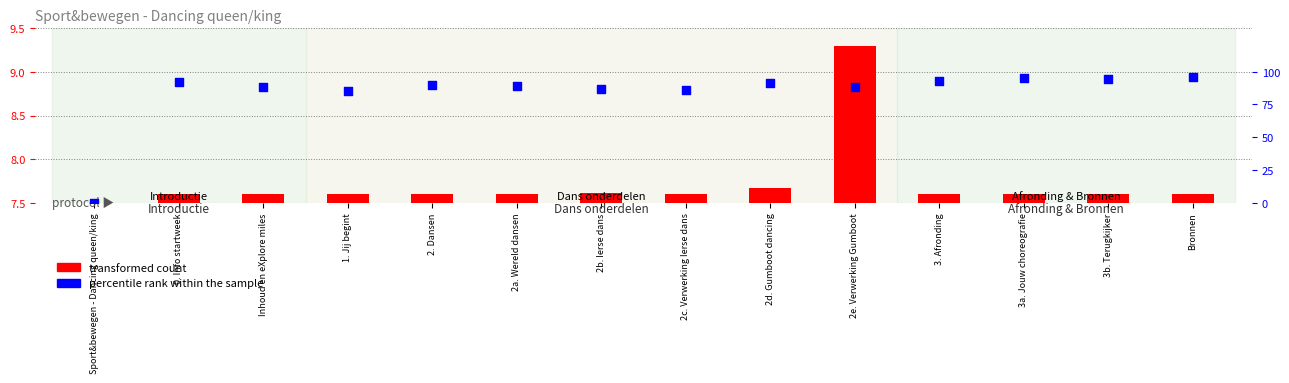

Which series contains the highest Y value?

percentile rank within the sample